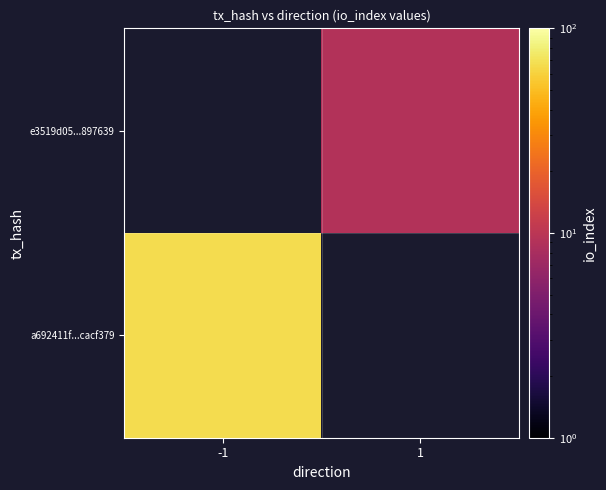

Which category has the lowest value across all series?

1